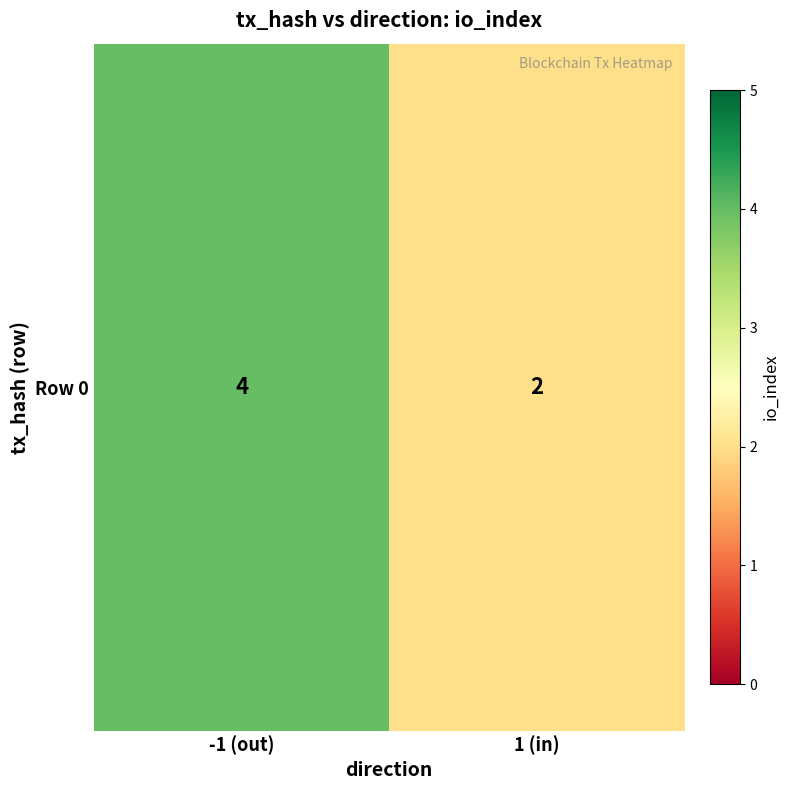

Which label corresponds to the smallest value in the chart?

1 (in)